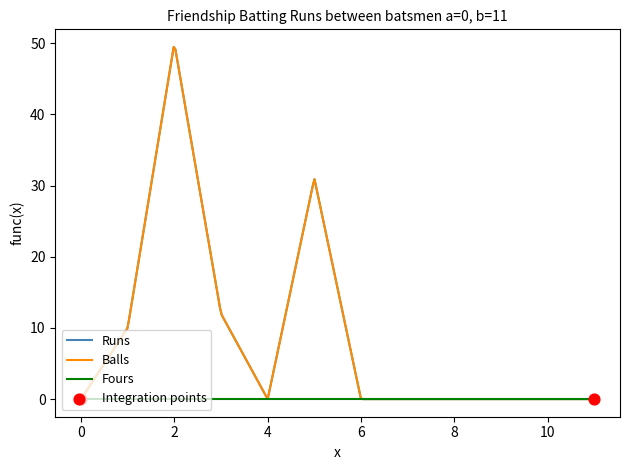

Does the chart have visible grid lines?

No